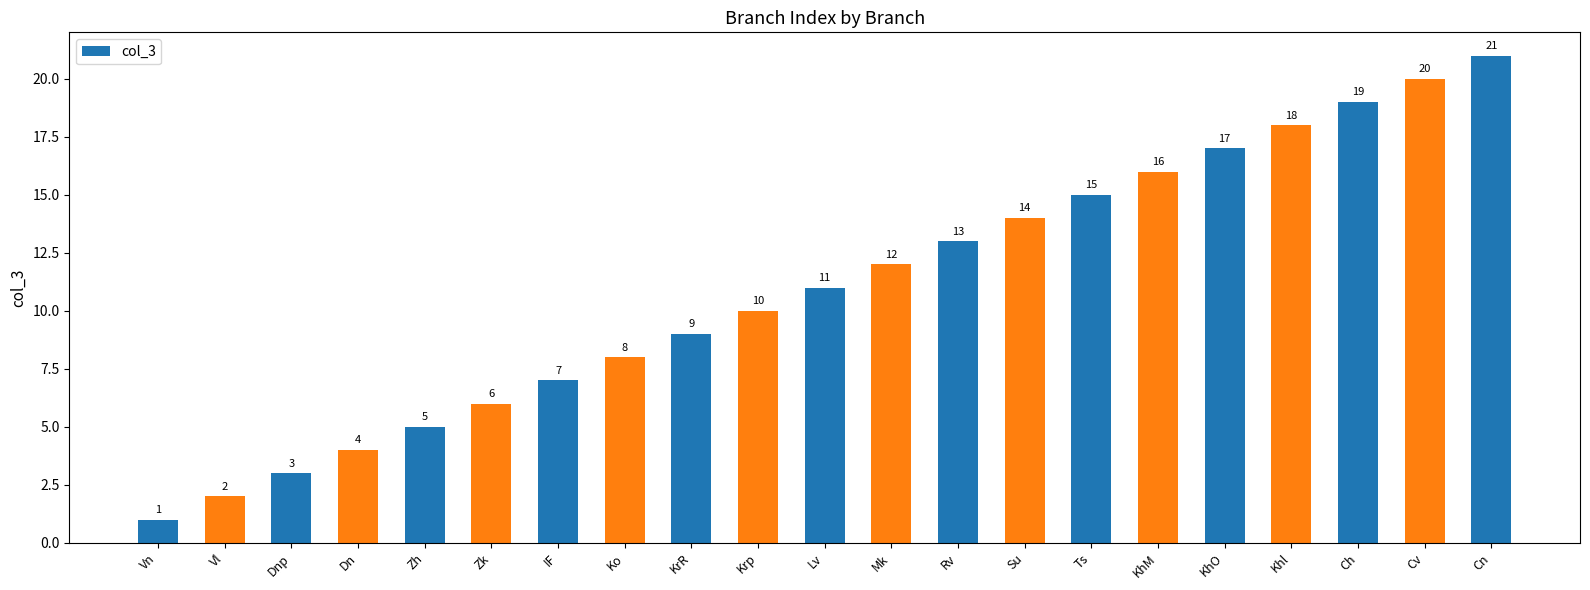

The chart shows a value of 2 at Vl. True or false?

True